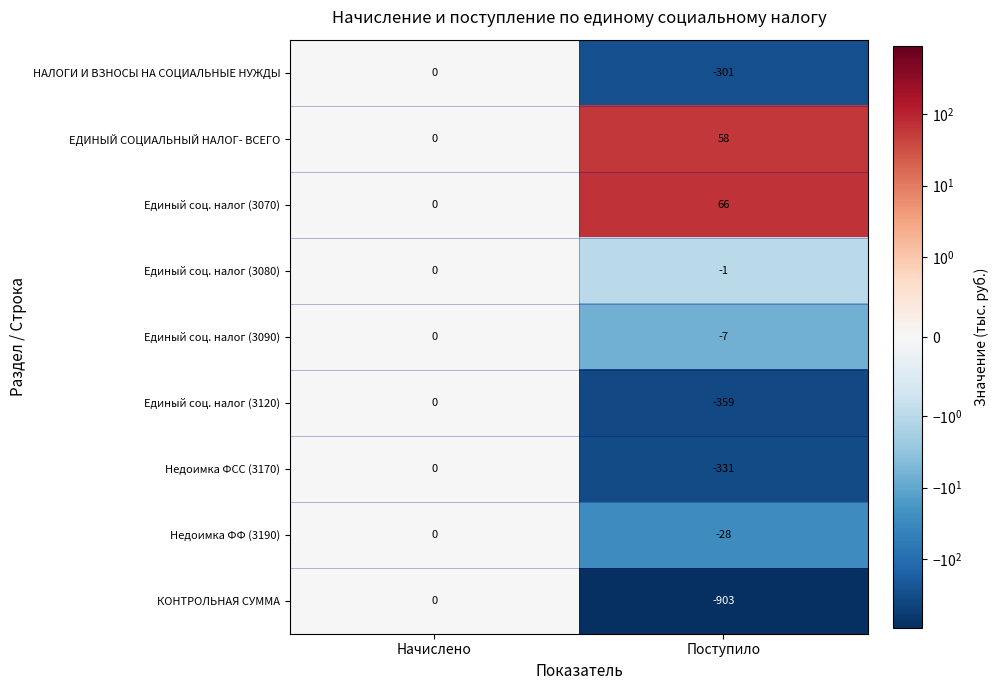

At which category is the sum across all series the highest?

Начислено